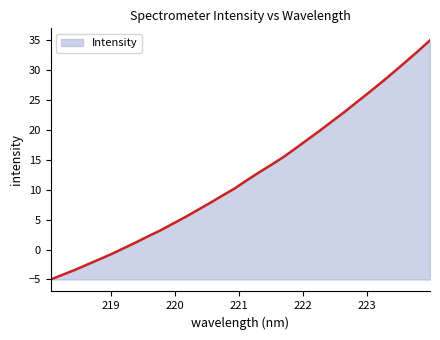

How many lines are shown in the chart?

1